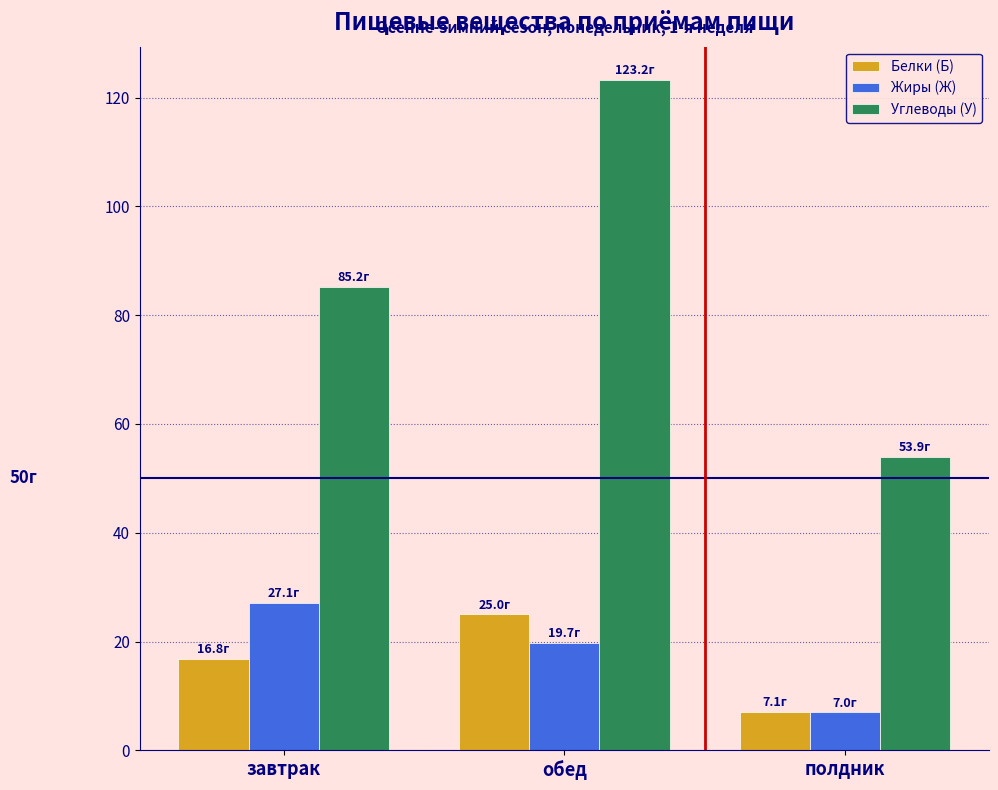

Which series has the widest spread of values?

Углеводы (У)